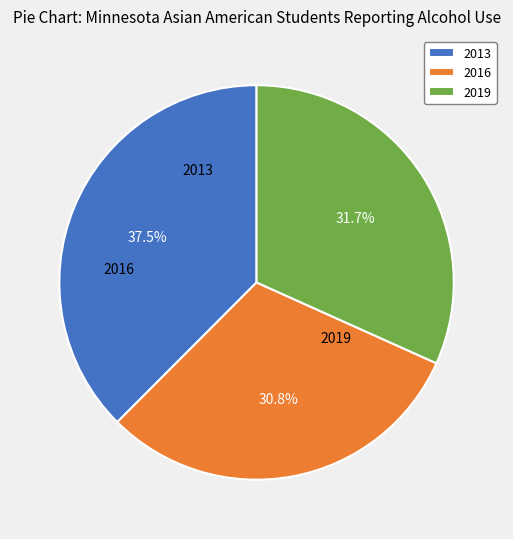

To the nearest percent, what portion does 2016 represent?

31%